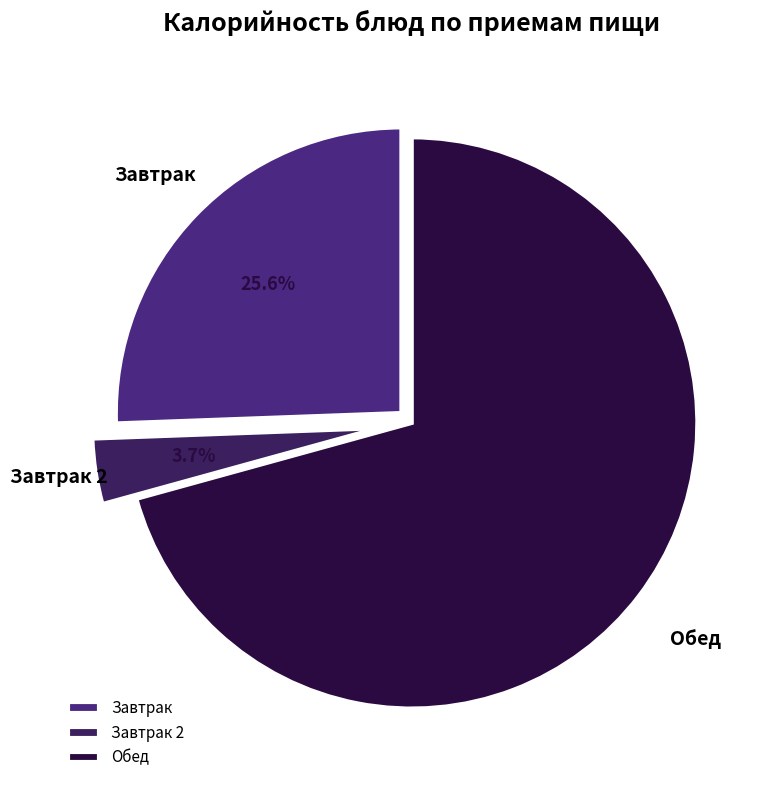

Rank the categories by value from highest to lowest.

Обед, Завтрак, Завтрак 2